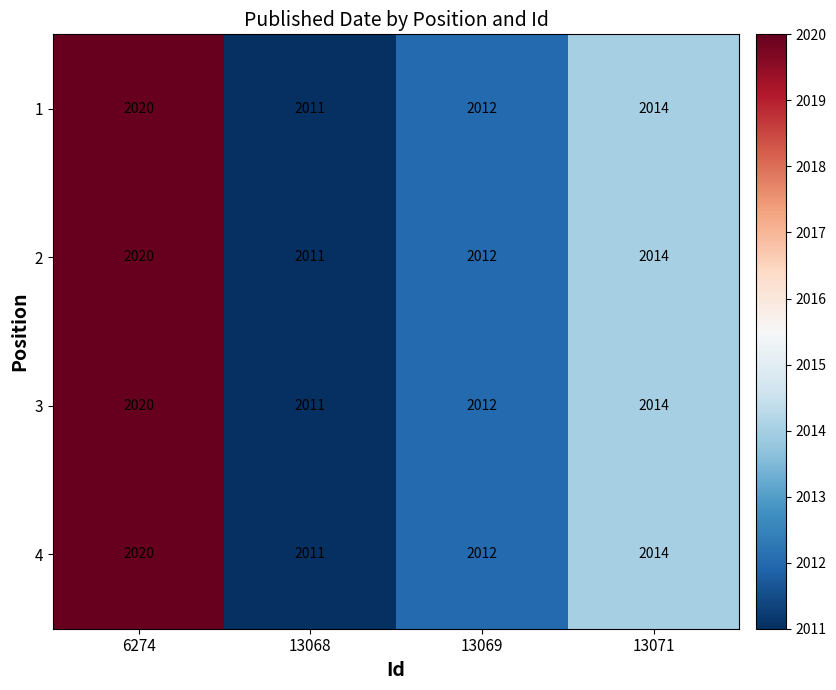

Read the 1 value at 13068.

2011